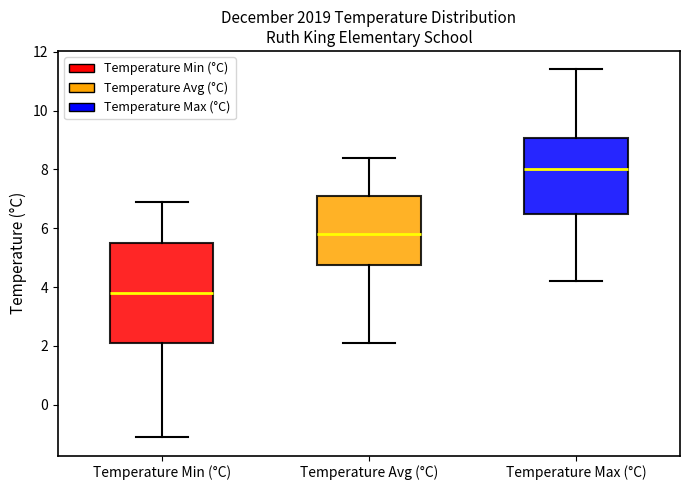

Which box has the highest median line?

Temperature Max (°C)